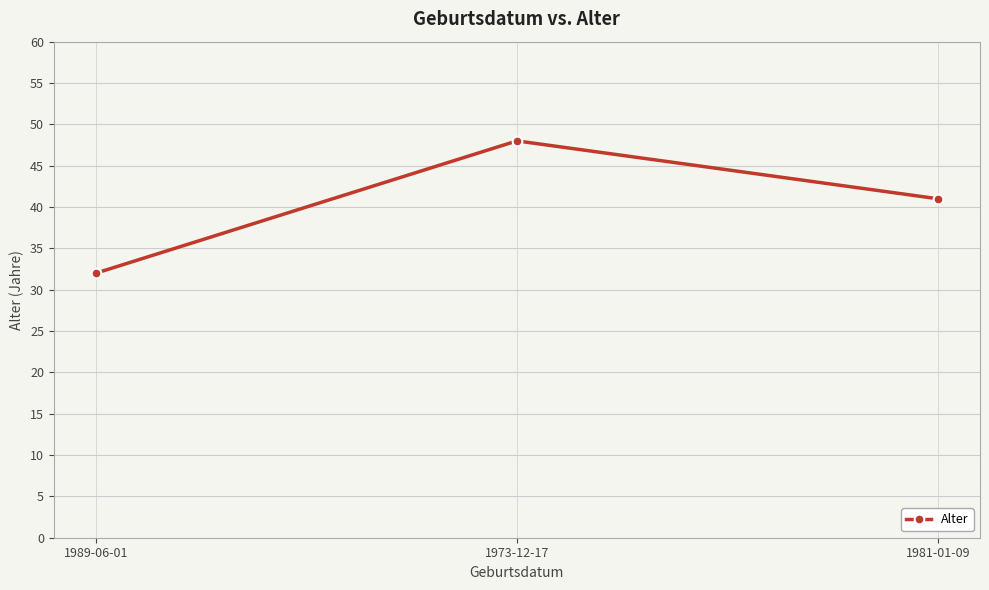

Between 1981-01-09 and 1973-12-17, which is larger?

1973-12-17